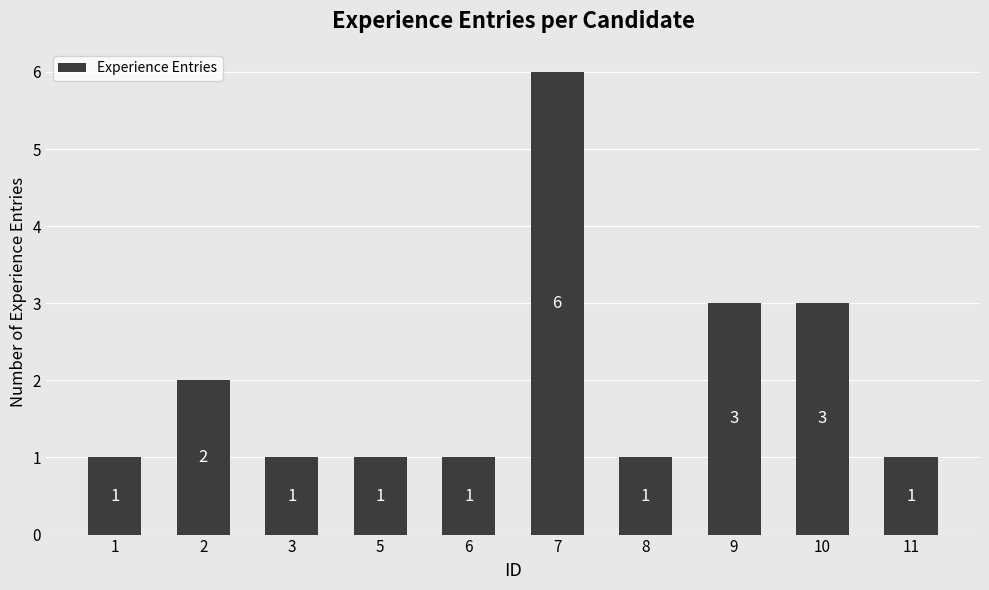

What is the value of the 5th bar from the left?

1